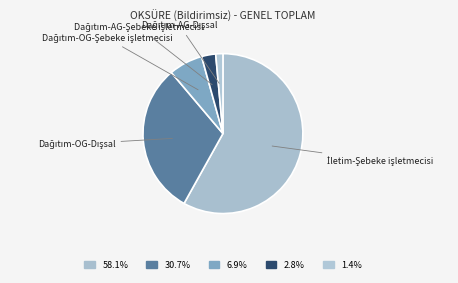

Is there any slice that represents more than half of the pie?

Yes